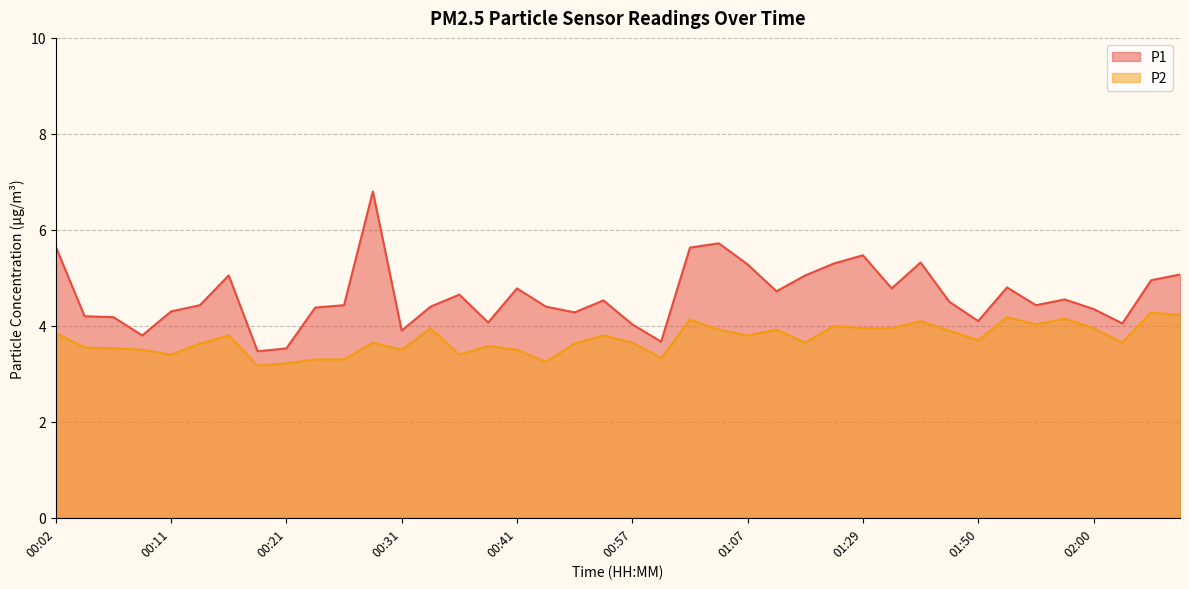

What is the value of the P2 point at the 32nd from the left?

3.9